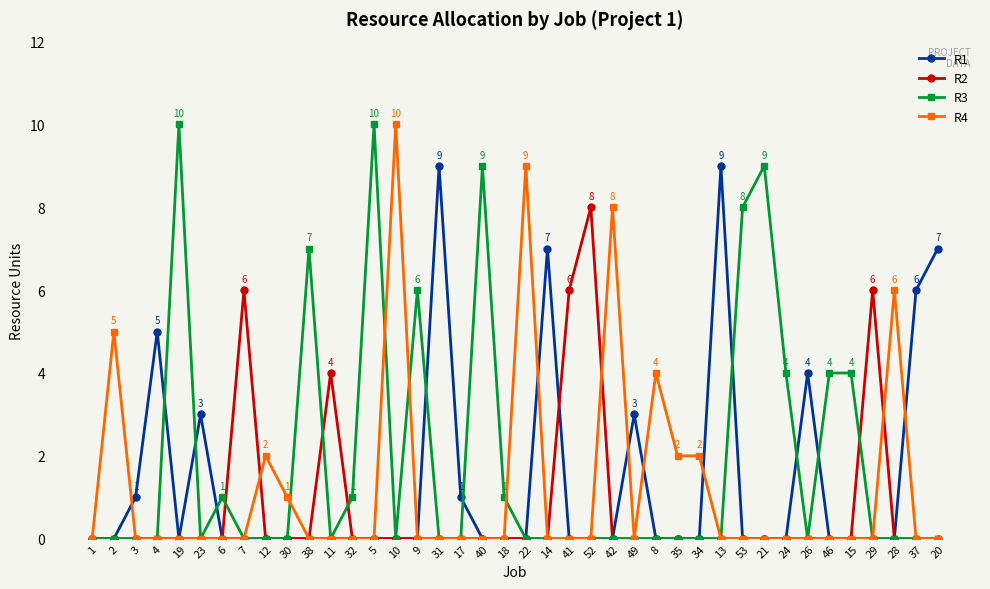

The R2 series shows 4 at 15. True or false?

False